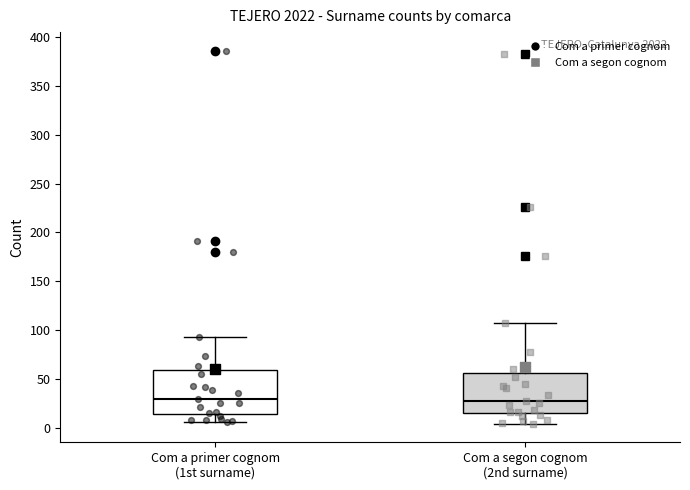

Reading left to right, transcribe this box plot: for each box, give where its median line is, the range the box spans, and where its two whiskers end, as read against the y-axis. The values are not printed on the chart, so give them approximately, as read against the axis.

Com a primer cognom (1st surname): median 30, box 15 to 60, whiskers 5 to 95
Com a segon cognom (2nd surname): median 25, box 15 to 55, whiskers 5 to 105